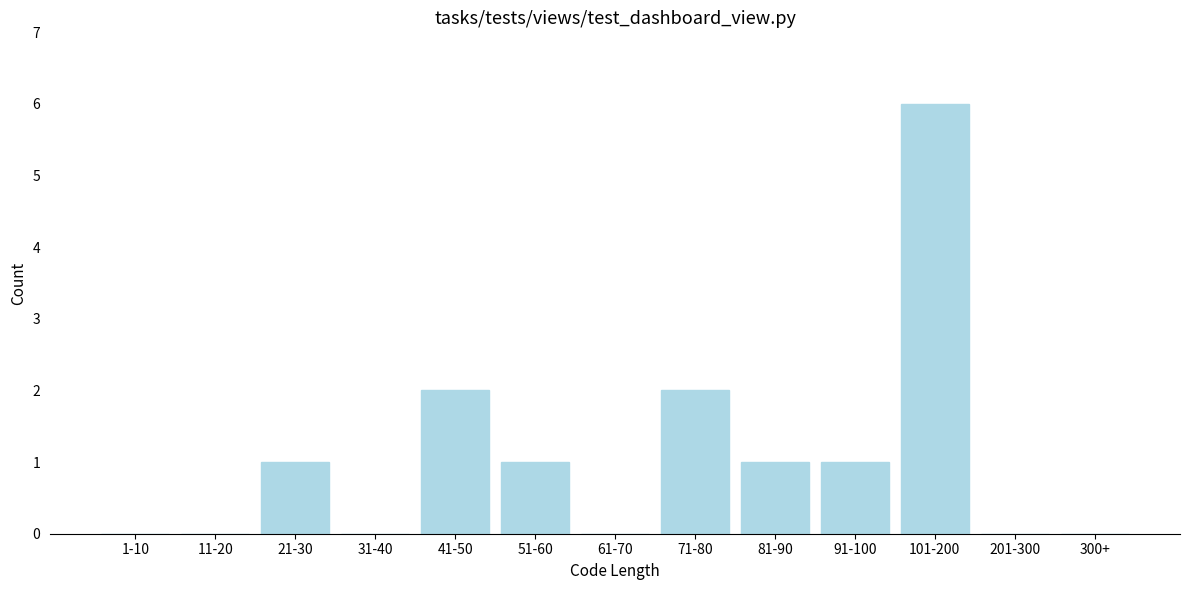

Reading left to right, what are all the values shown in this chart?

1-10=0	11-20=0	21-30=1	31-40=0	41-50=2	51-60=1	61-70=0	71-80=2	81-90=1	91-100=1	101-200=6	201-300=0	300+=0